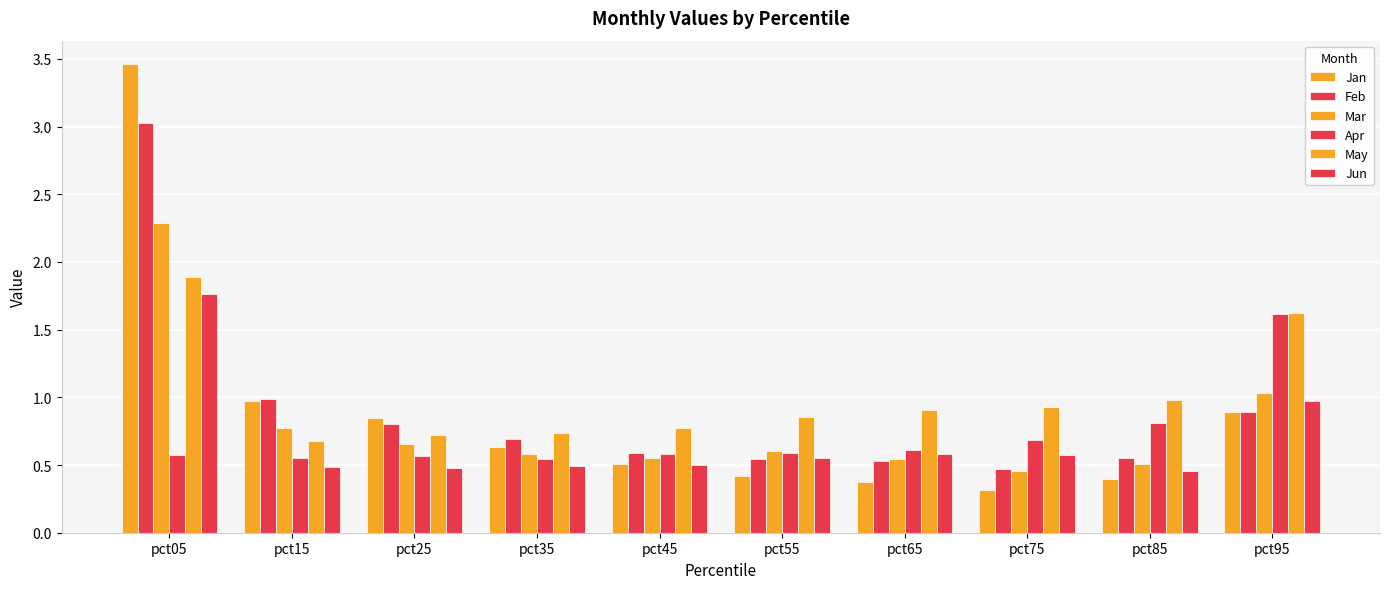

How many bars are there in each group?

6